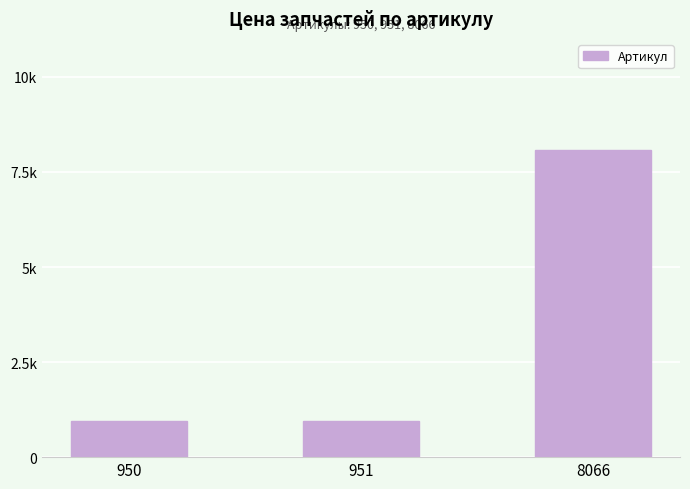

What is the maximum value shown in the chart?

8066